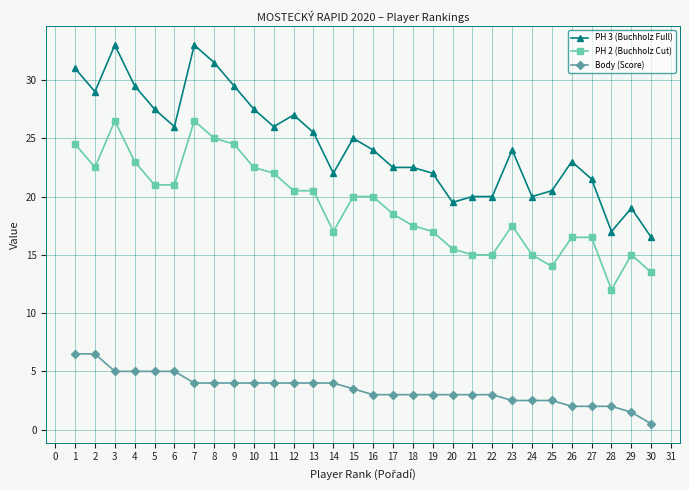

The Body (Score) series shows 3.0 at 20. True or false?

True